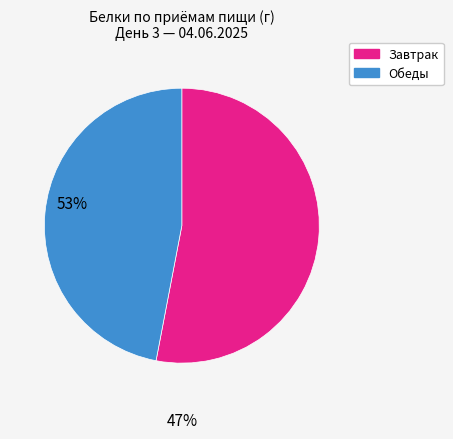

Does any single category account for the majority?

Yes